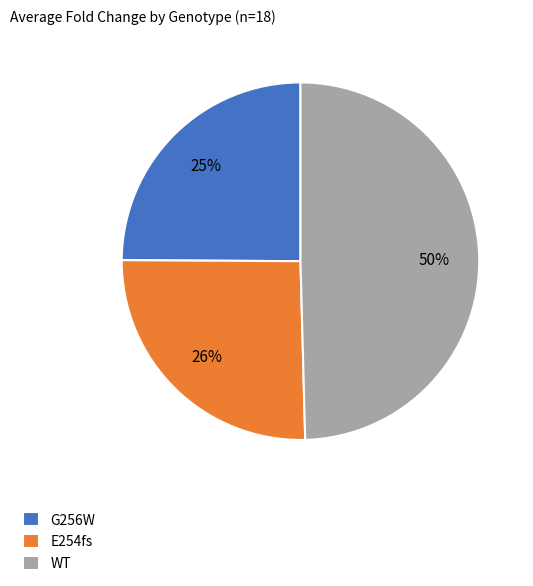

The G256W slice represents 13% of the pie. True or false?

False